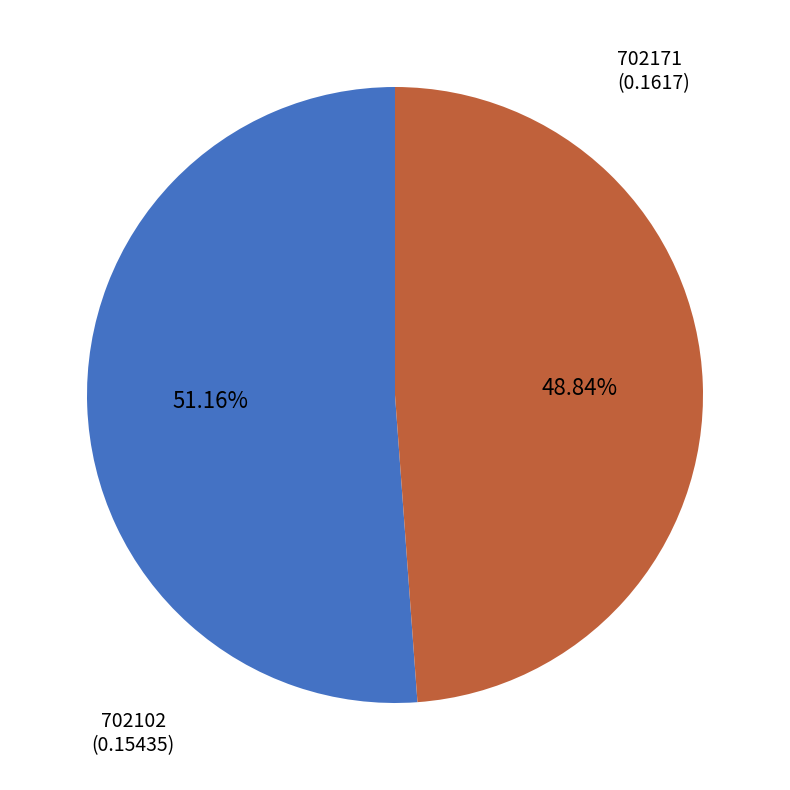

Do 702102 and 702171 together represent more than half of the pie?

Yes